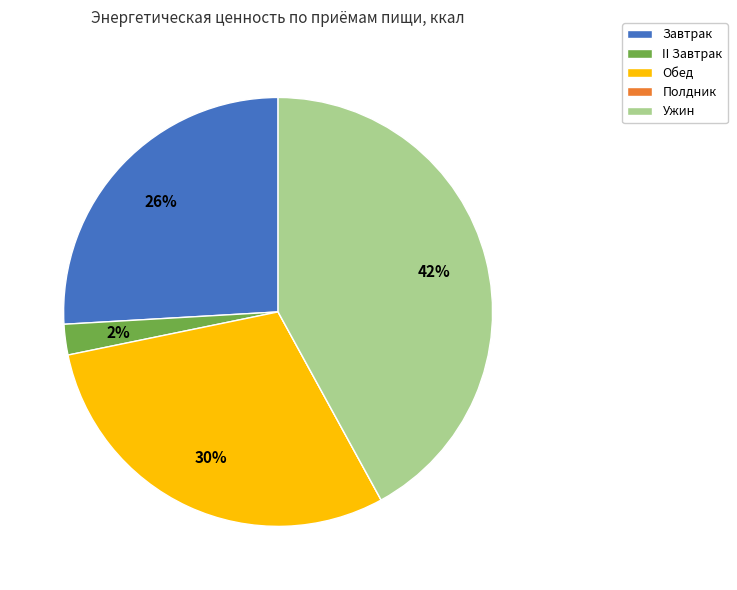

The II Завтрак slice represents 2% of the pie. True or false?

True